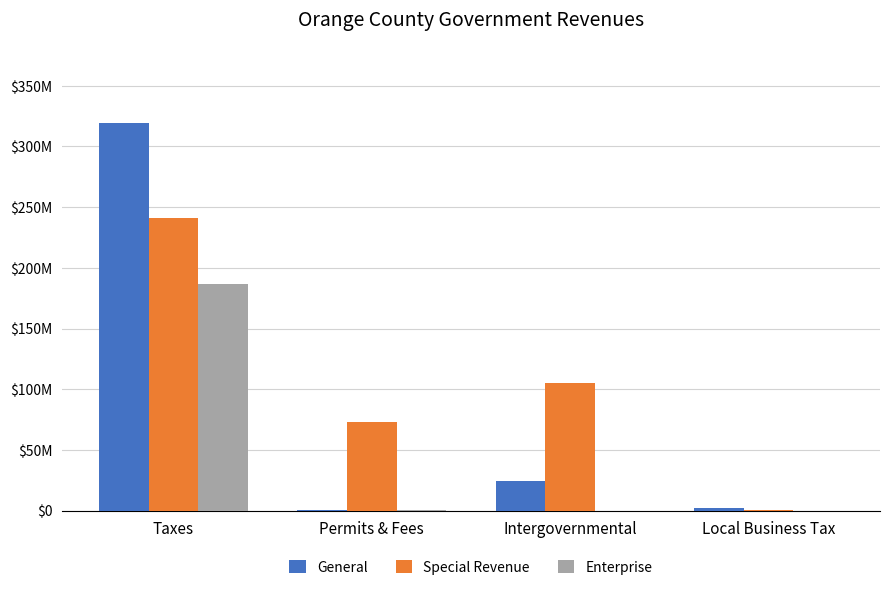

What are all the series names shown in the legend?

General, Special Revenue, Enterprise